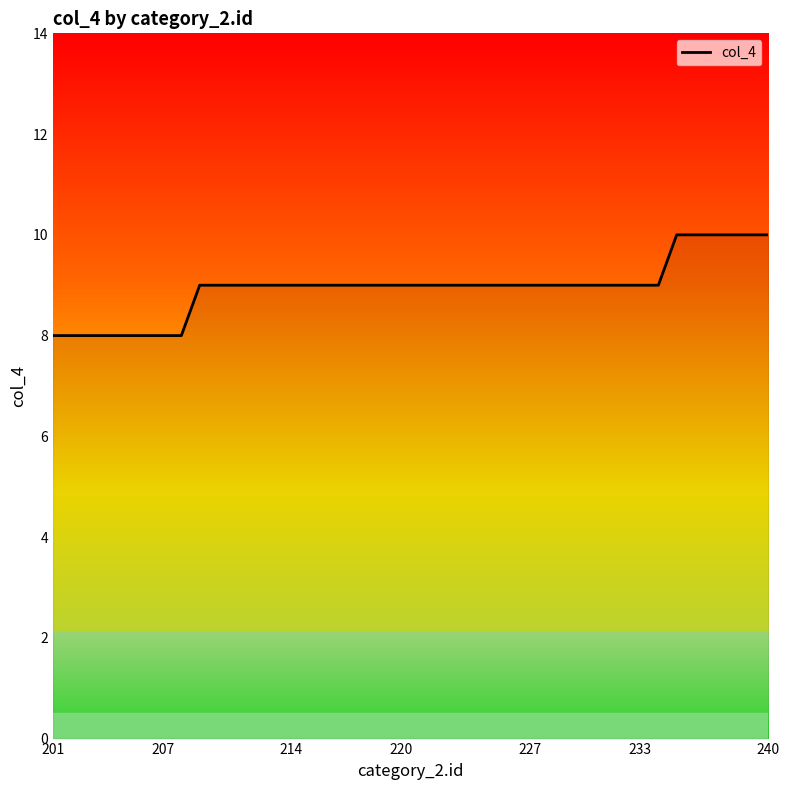

What is the smallest value displayed?

8